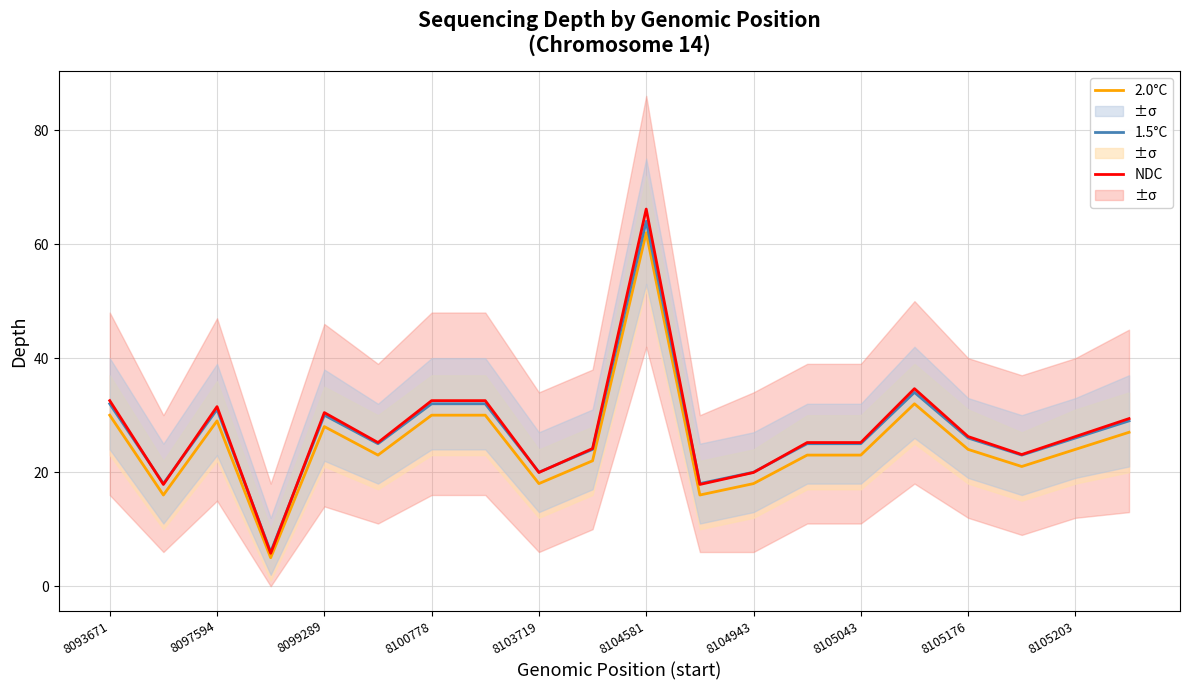

What is the difference between the highest and lowest values at 17?

2.1